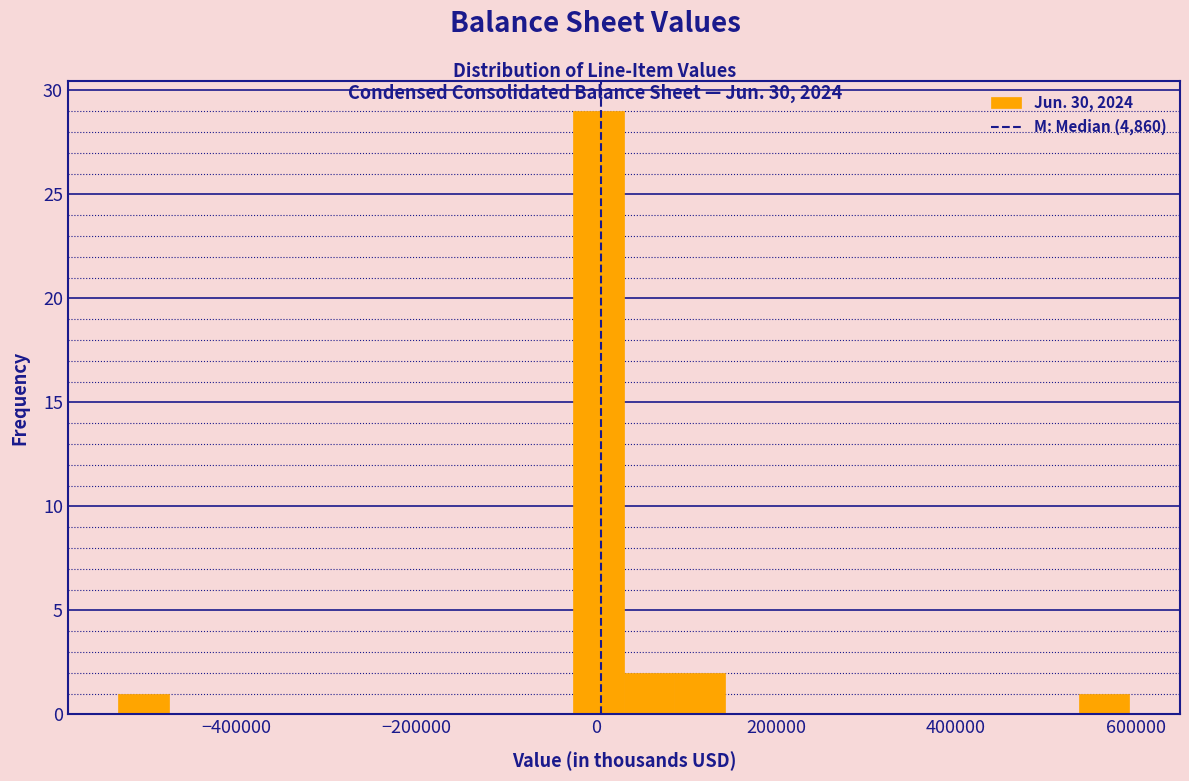

Read against the x-axis, roughly where is the centre of the tallest bar?

0